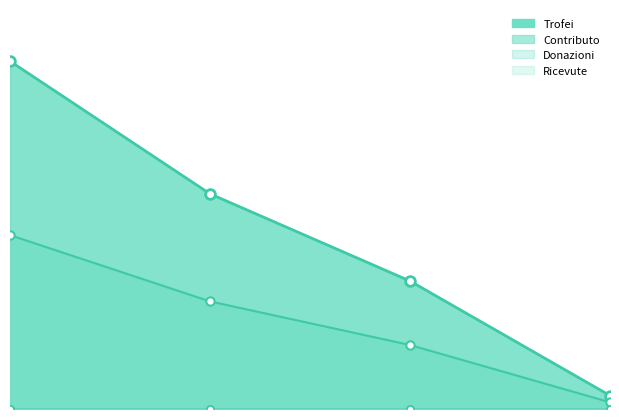

Between 4 and 1, which is larger?

1